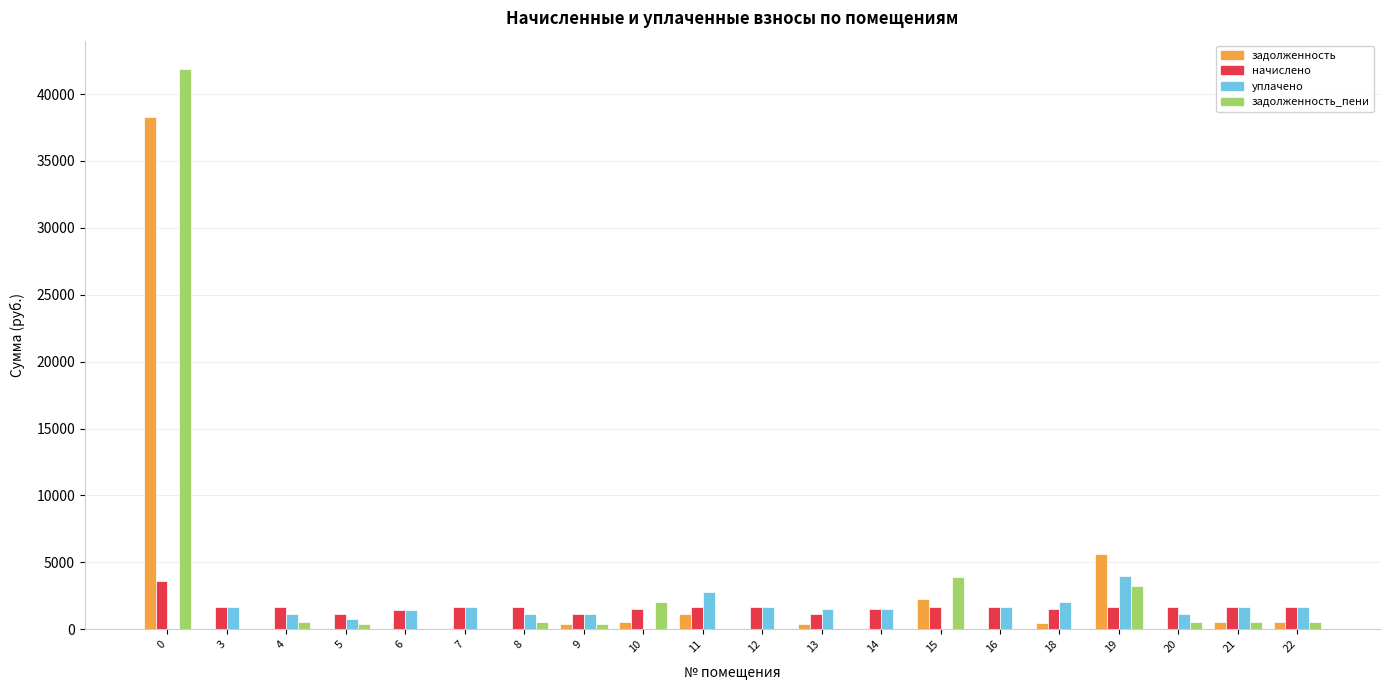

True or false: начислено has a value of 3642.8 at 0.

True